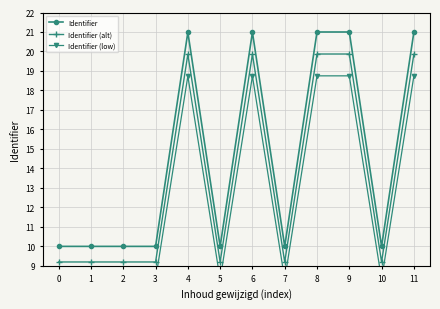

What is the difference between the maximum and minimum values in the Identifier series?

11.0